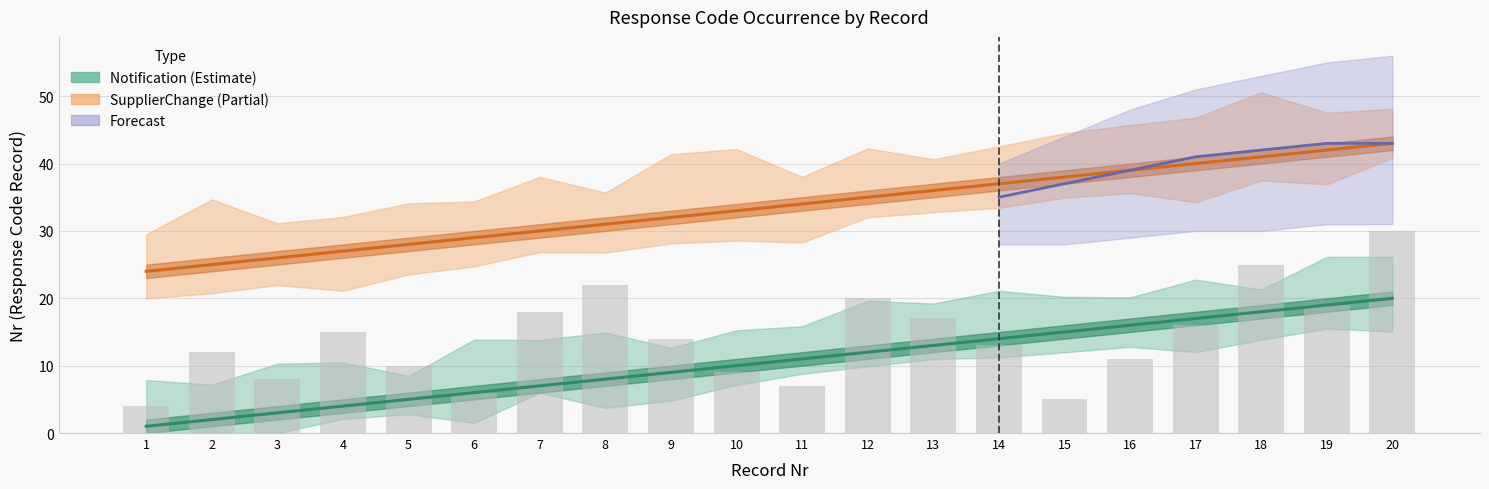

Reading right to left, list all the values displayed in this chart.

Notification: 20=20	19=19	18=18	17=17	16=16	15=15	14=14	13=13	12=12	11=11	10=10	9=9	8=8	7=7	6=6	5=5	4=4	3=3	2=2	1=1
SupplierChange: 20=43	19=42	18=41	17=40	16=39	15=38	14=37	13=36	12=35	11=34	10=33	9=32	8=31	7=30	6=29	5=28	4=27	3=26	2=25	1=24